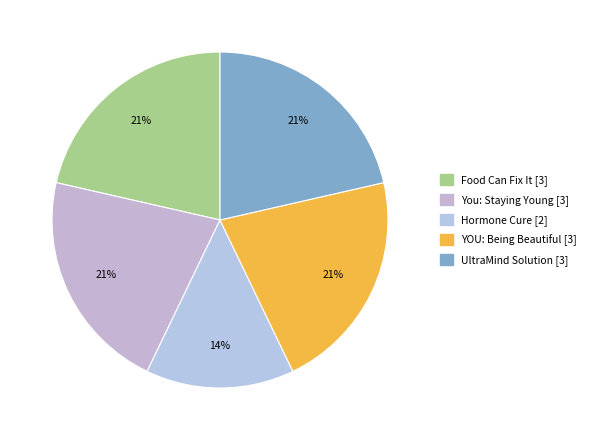

Count the number of slices in the pie.

5